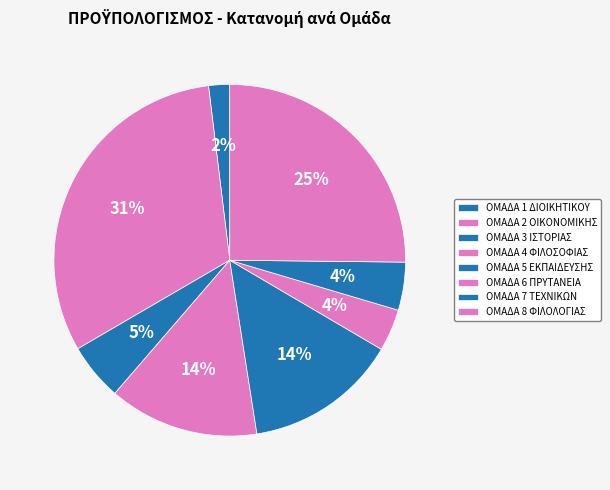

Is it true that ΟΜΑΔΑ 5 ΕΚΠΑΙΔΕΥΣΗΣ is 14% of the pie?

True